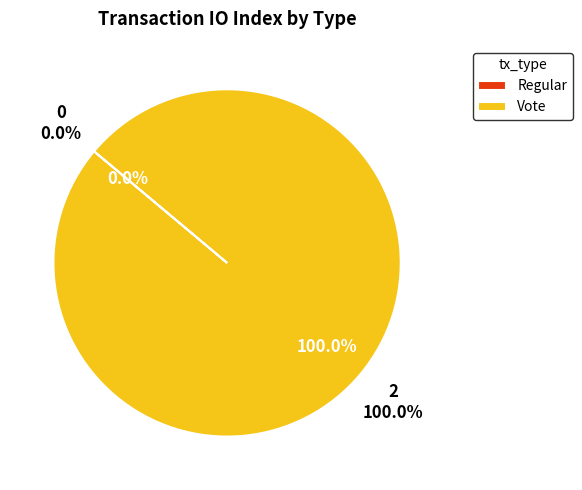

Is it true that Vote is 89% of the pie?

False